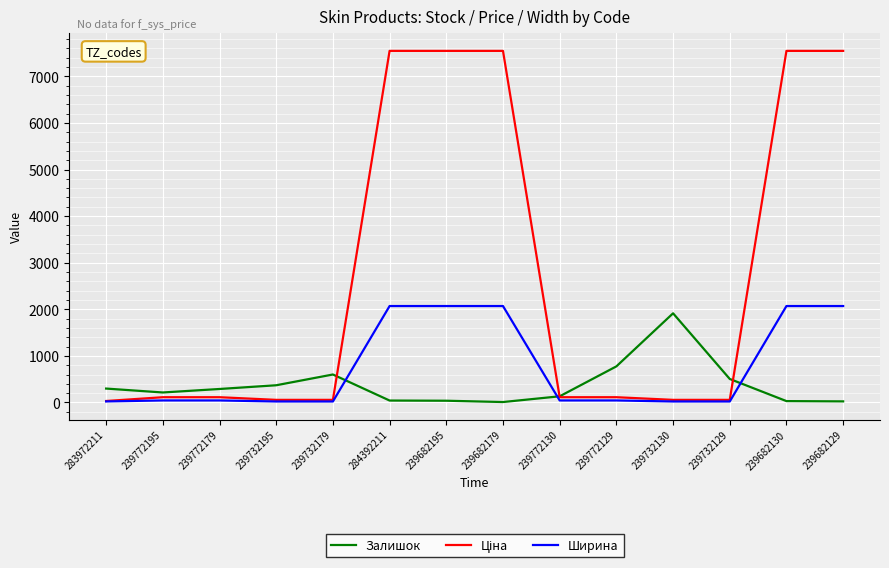

What is the smallest value displayed?

10.0